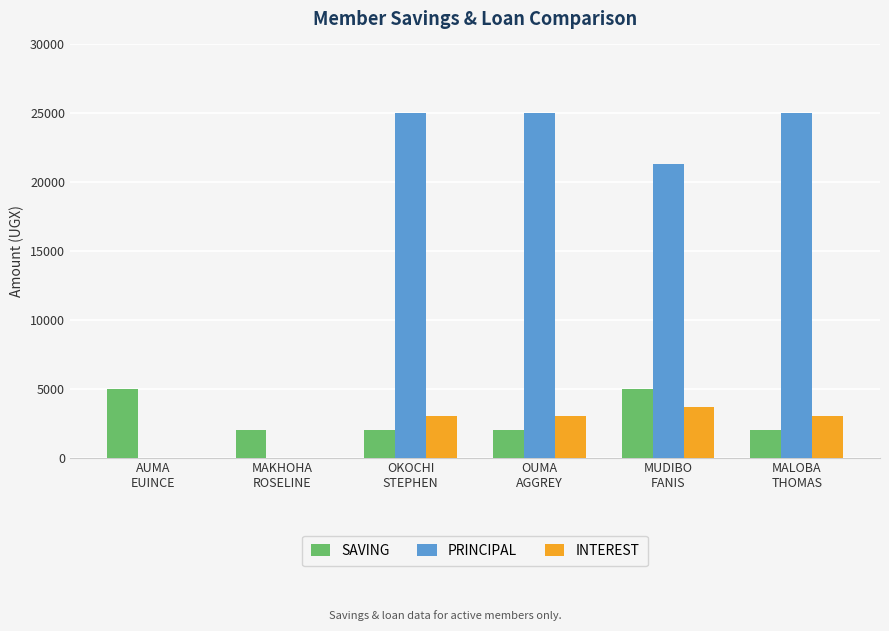

Which series has the largest total across all categories?

PRINCIPAL